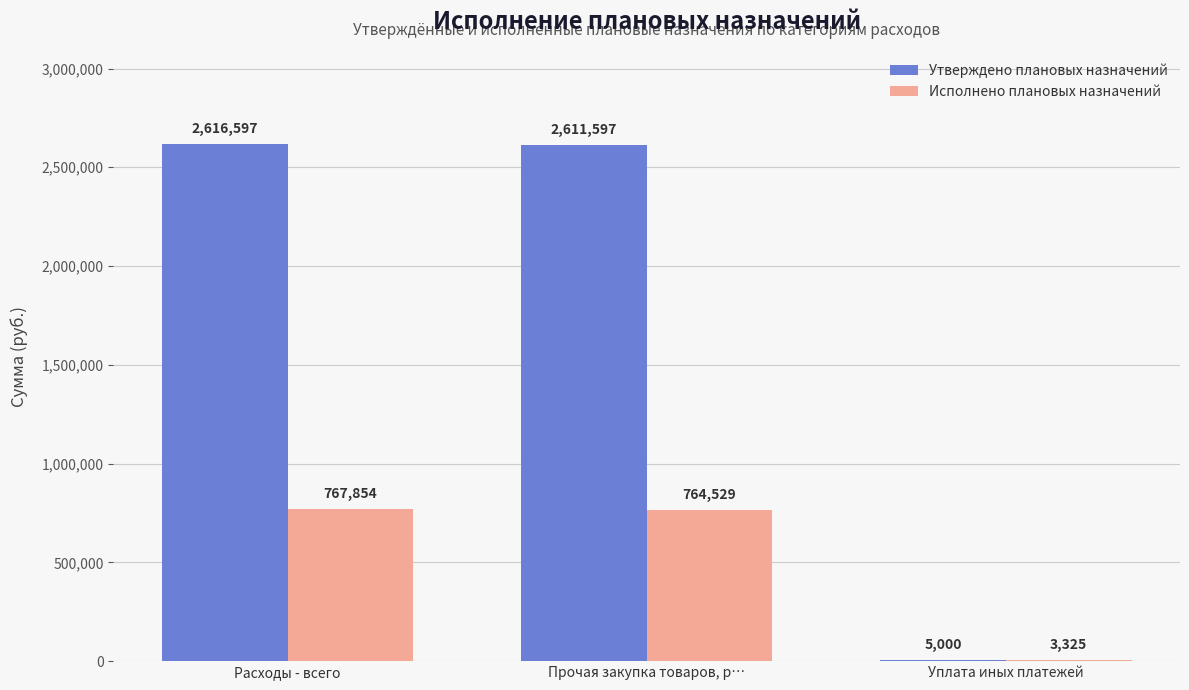

What is the maximum value for Исполнено плановых назначений?

767854.1